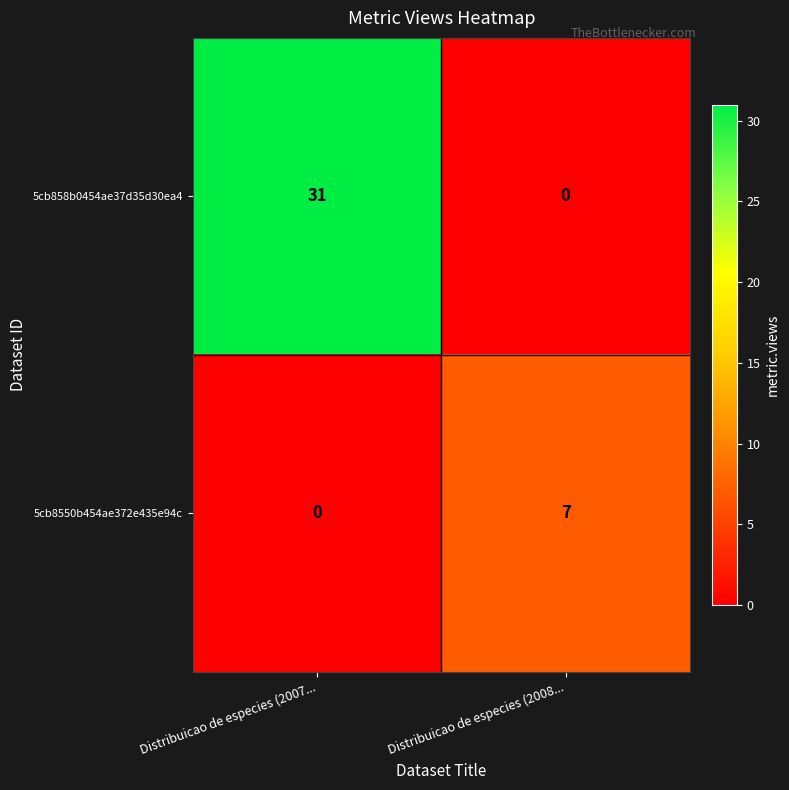

What is the difference between the 5cb858b0454ae37d35d30ea4 values at Distribuicao de especies (2007... and Distribuicao de especies (2008...?

31